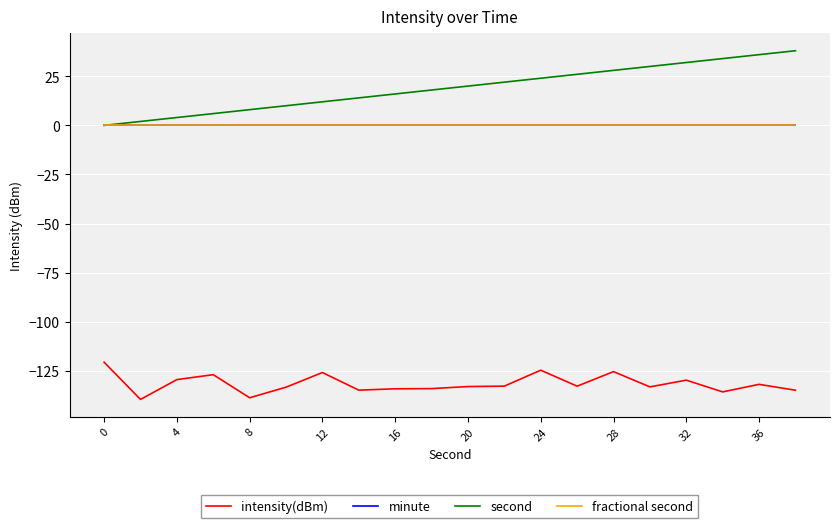

Is this an area chart (filled region under the line)?

No